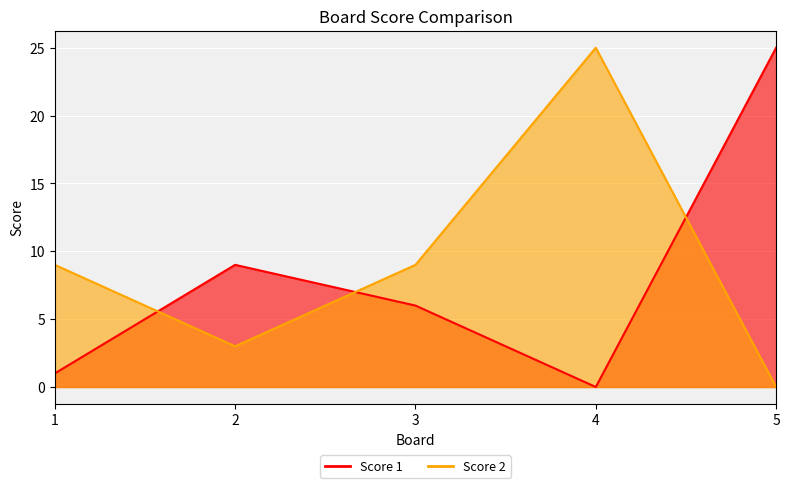

Rank the series at 1 from highest to lowest value.

Score 2, Score 1